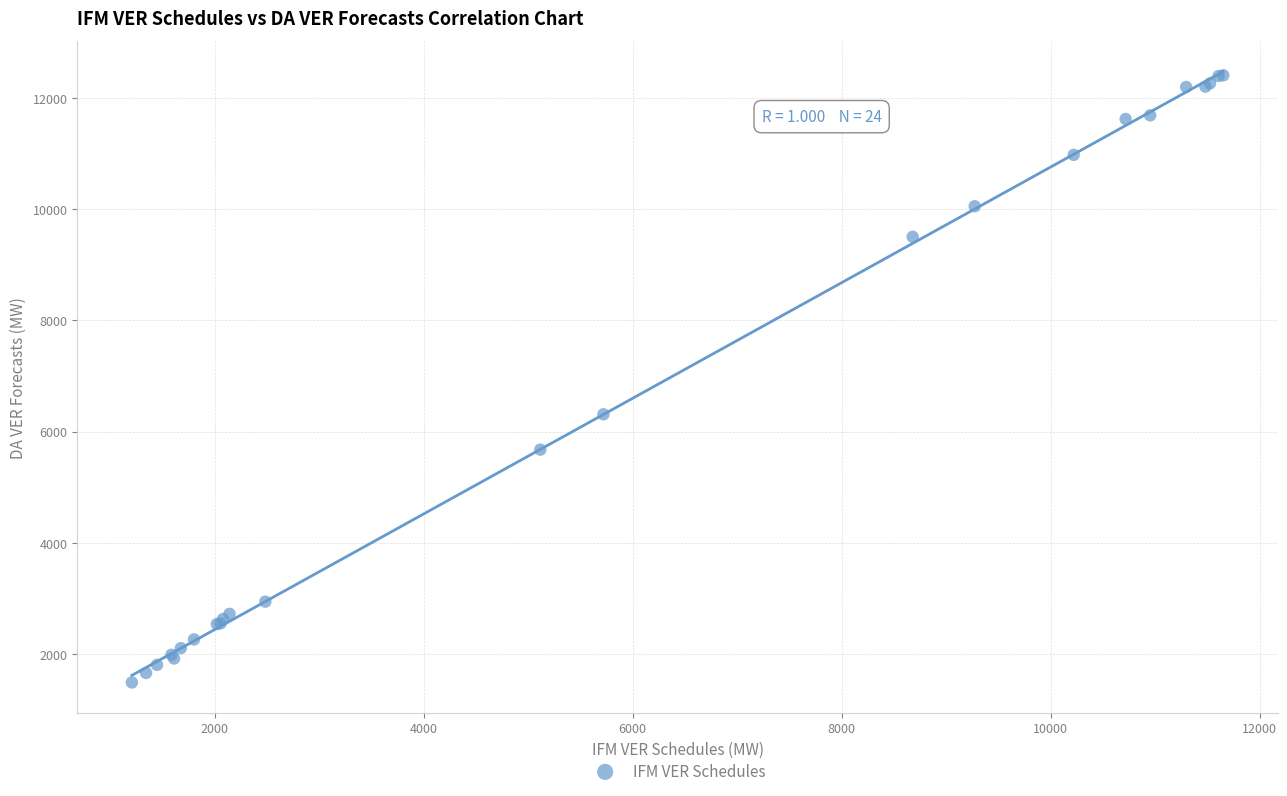

What Y value in the scatter plot is closest to 6948?

6311.6